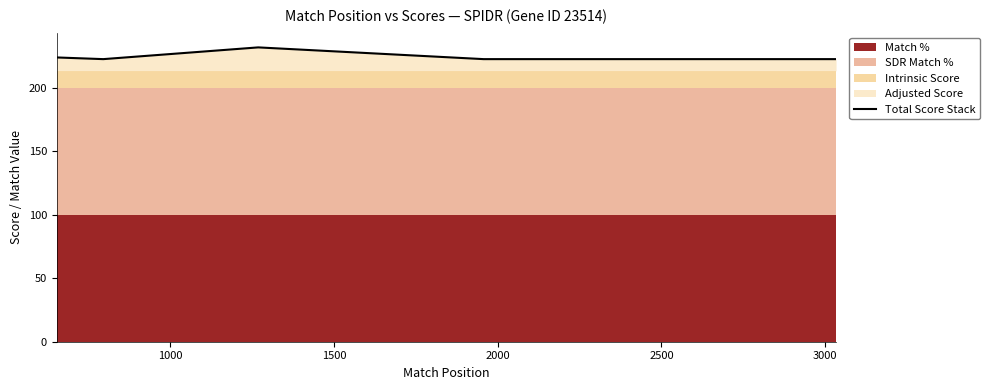

Does the chart have visible grid lines?

No